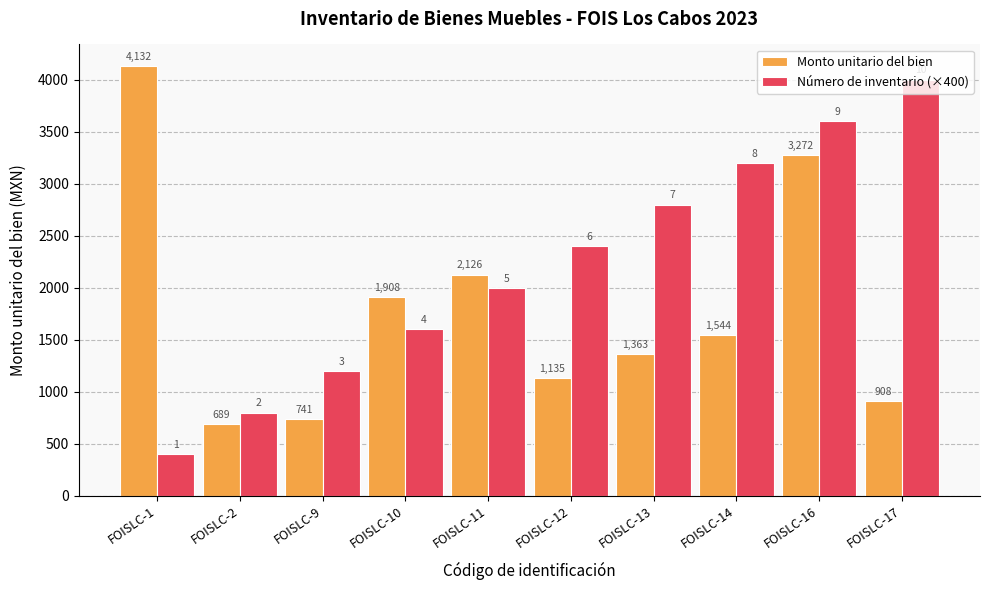

Which series changed the most between FOISLC-1 and FOISLC-14?

Número de inventario (×400)